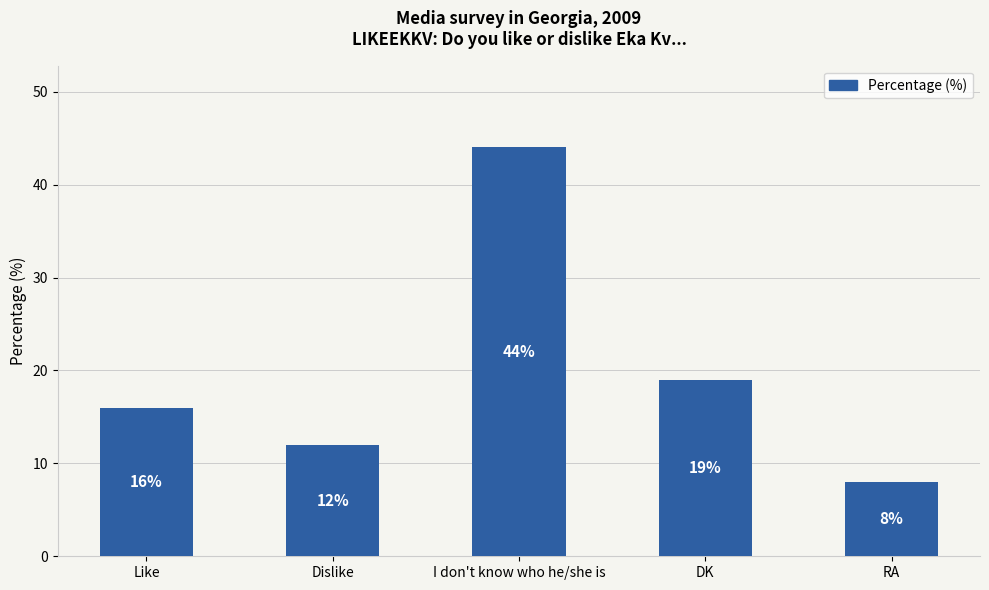

What is the difference between the maximum and minimum values?

36